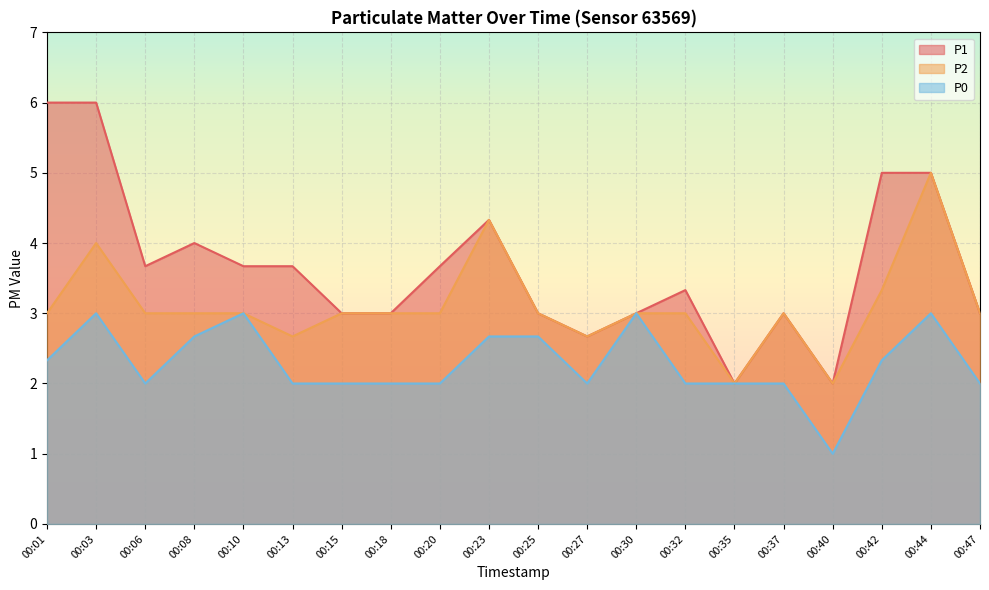

At how many categories does at least one series exceed 3?

11